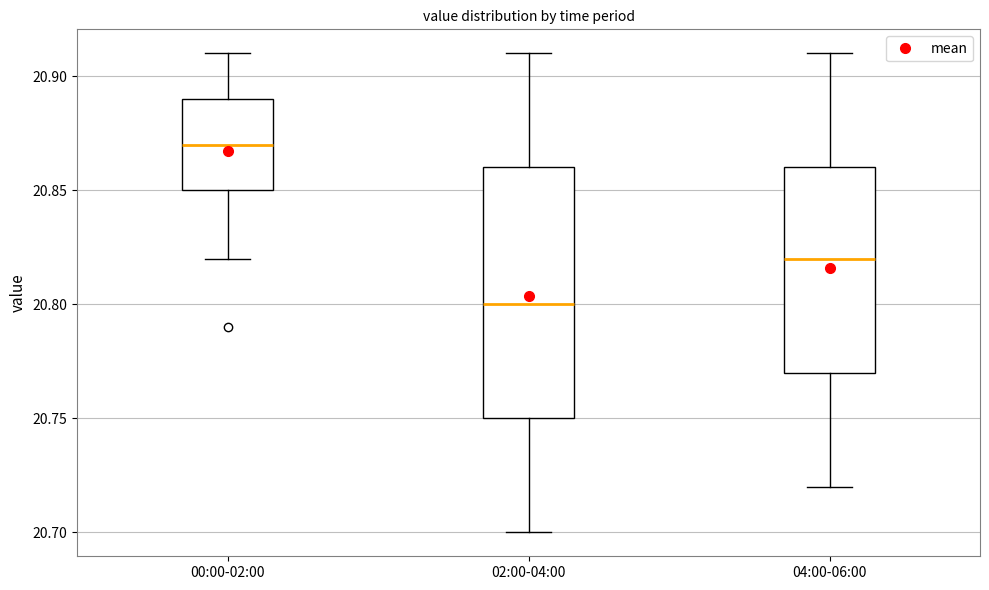

Reading left to right, transcribe this box plot: for each box, give where its median line is, the range the box spans, and where its two whiskers end, as read against the y-axis. The values are not printed on the chart, so give them approximately, as read against the axis.

00:00-02:00: median 20.87, box 20.85 to 20.89, whiskers 20.82 to 20.91
02:00-04:00: median 20.80, box 20.75 to 20.86, whiskers 20.70 to 20.91
04:00-06:00: median 20.82, box 20.77 to 20.86, whiskers 20.72 to 20.91